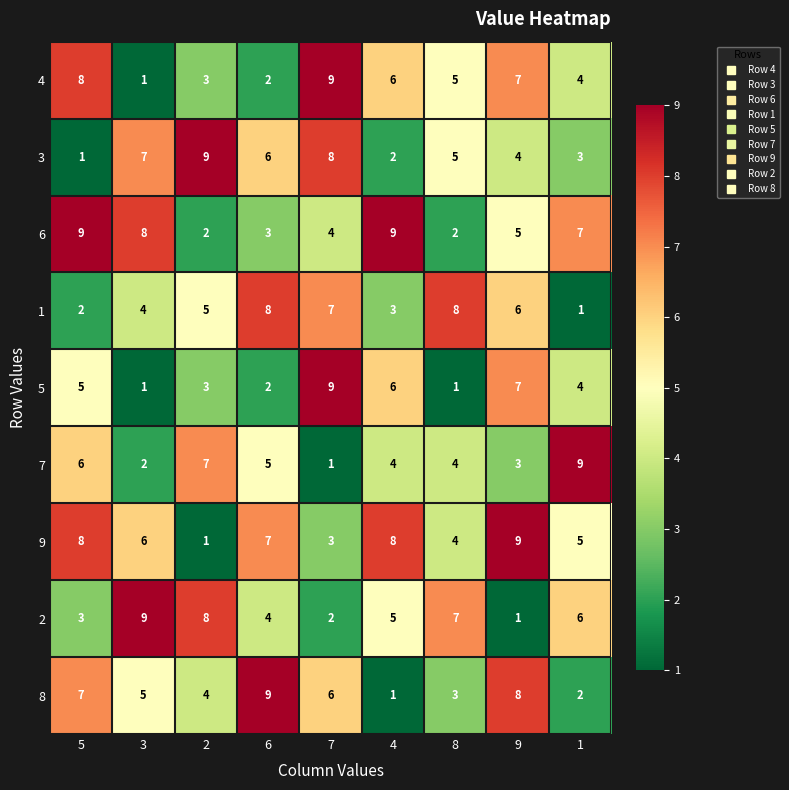

Is it true that 6 equals 2 at 2?

True